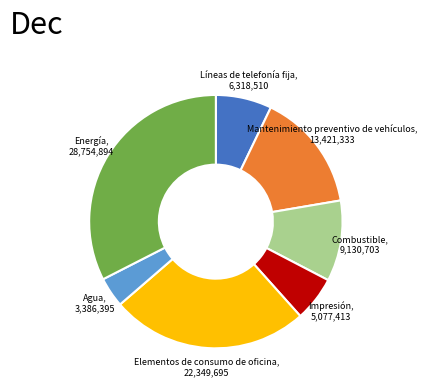

Do Elementos de consumo de oficina and Mantenimiento preventivo de vehículos together represent more than half of the pie?

No